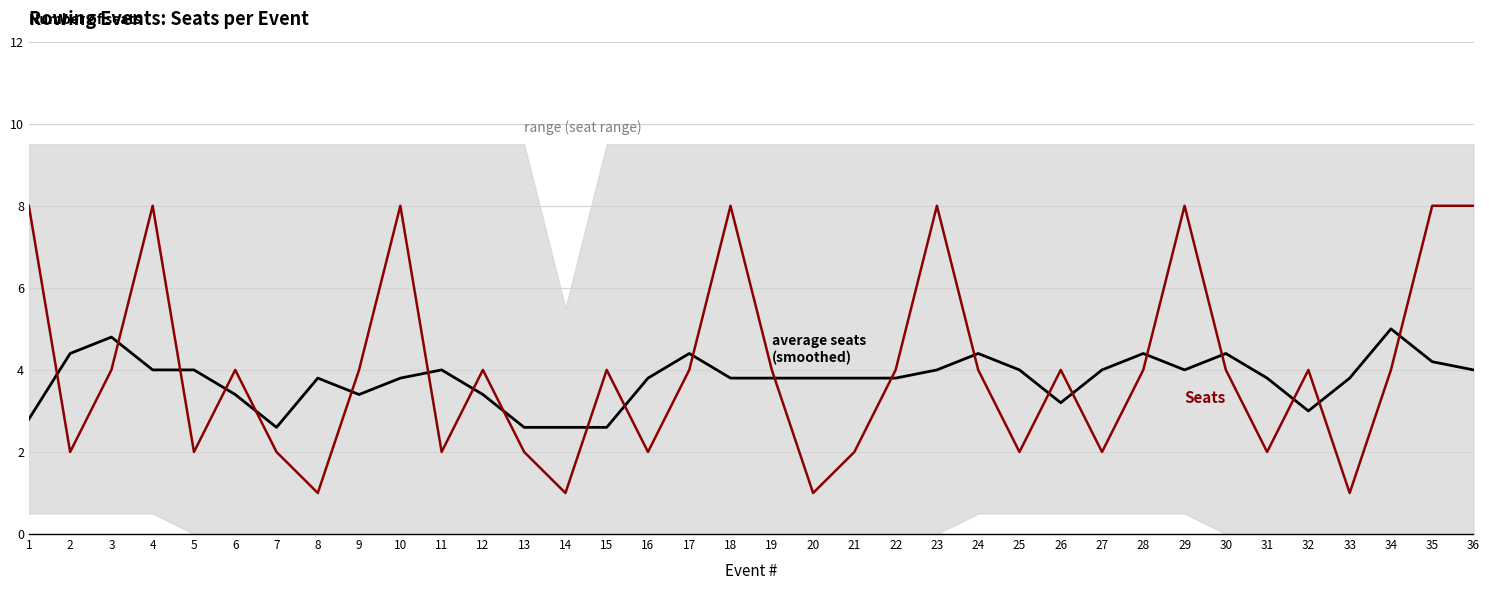

What is the total value across all series at 10?

11.8